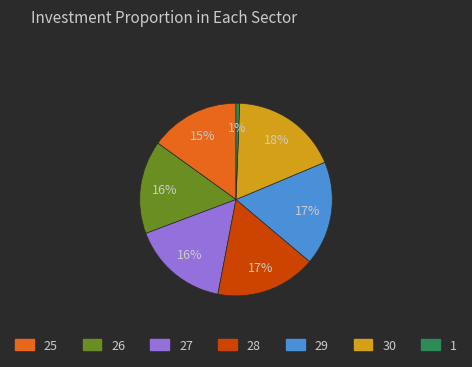

Which slice is the largest?

30